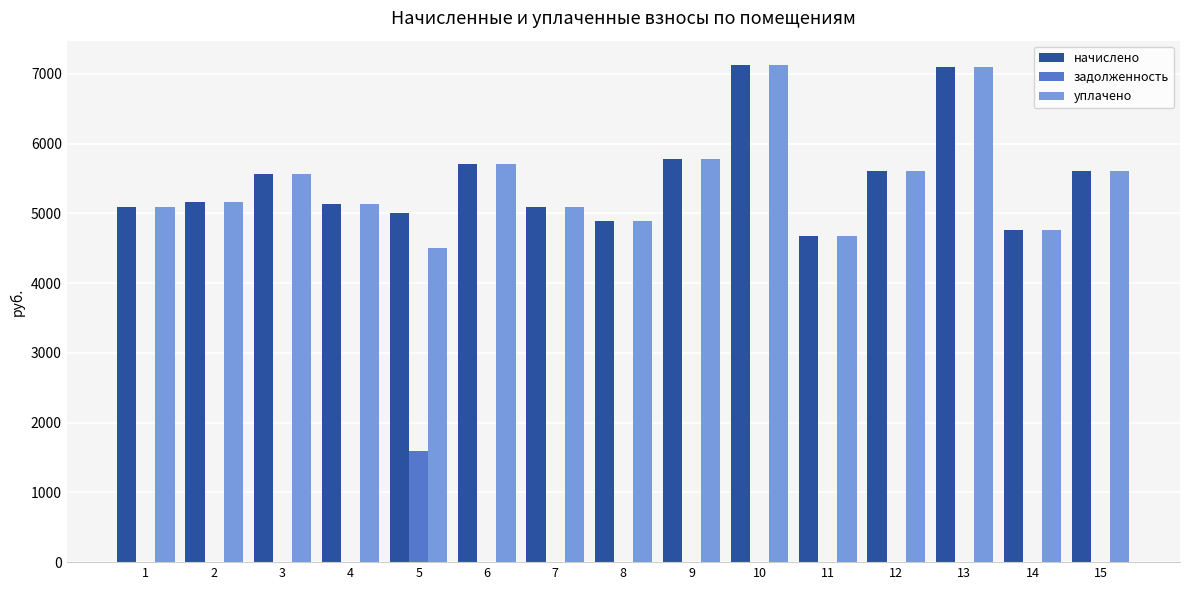

How many data points does each series have?

15